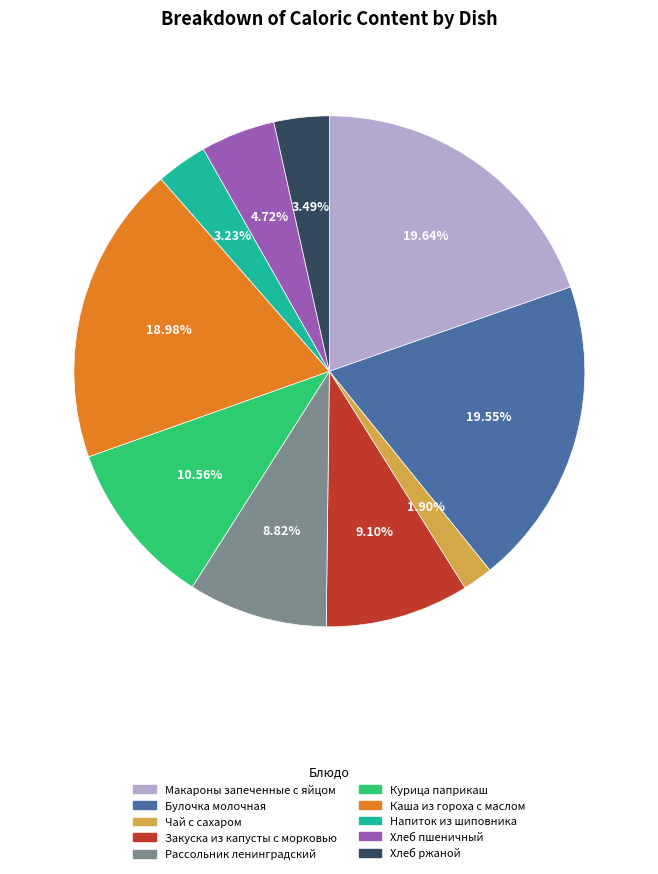

To the nearest percent, what is the difference between the Хлеб пшеничный and Закуска из капусты с морковью slice percentages?

4%